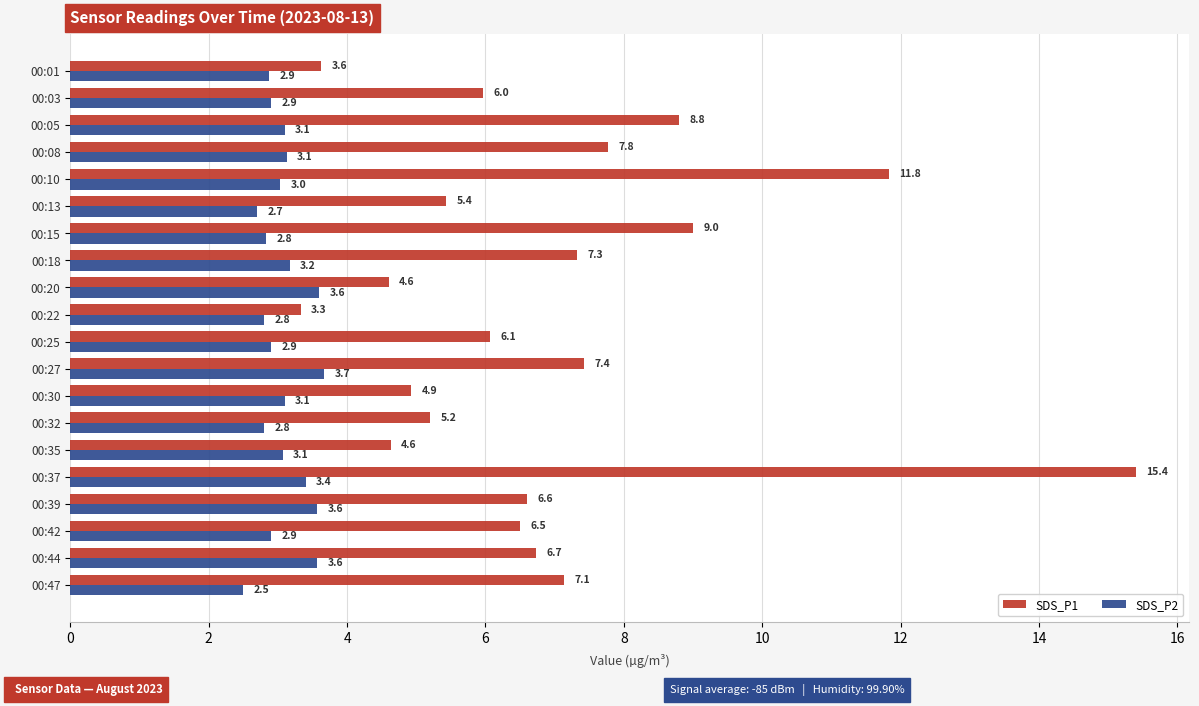

Where is SDS_P2 nearest to the value 3?

00:10